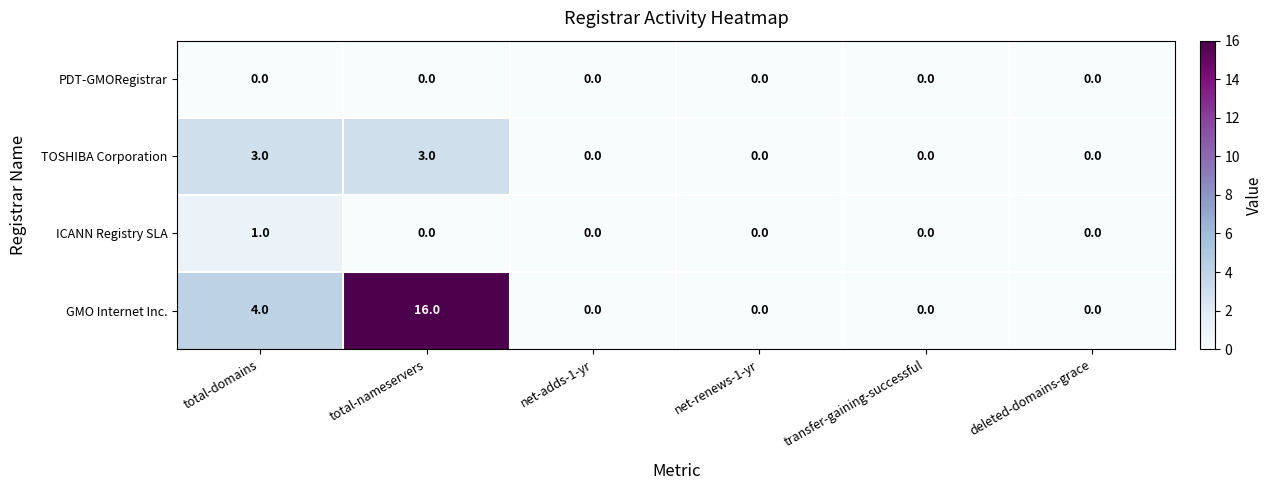

What value does the TOSHIBA Corporation series have at total-nameservers?

3